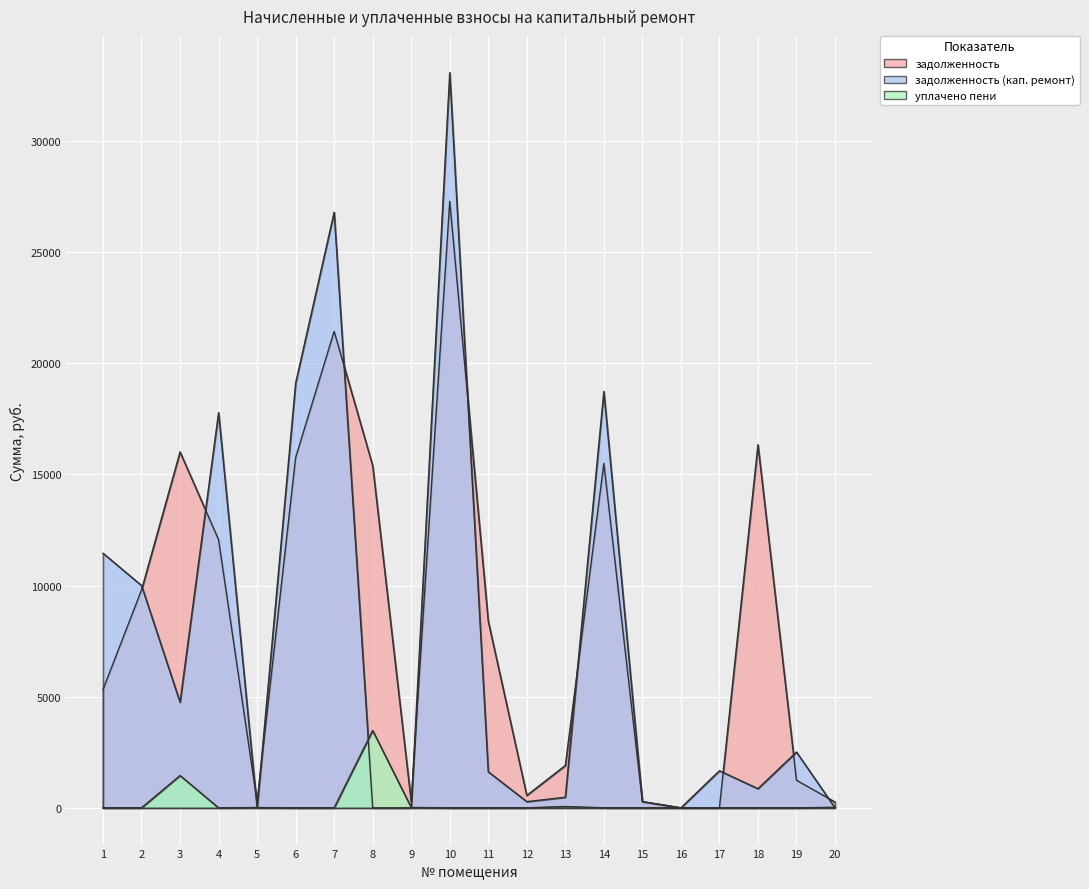

How many interior local valleys does the задолженность (кап. ремонт) series have?

6